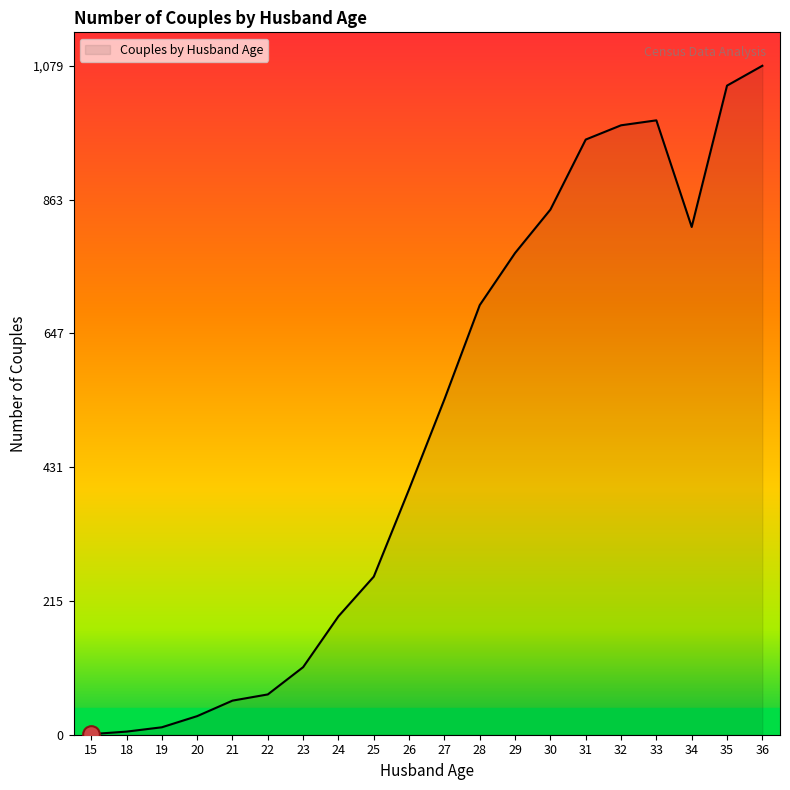

What is the maximum value shown in the chart?

1079